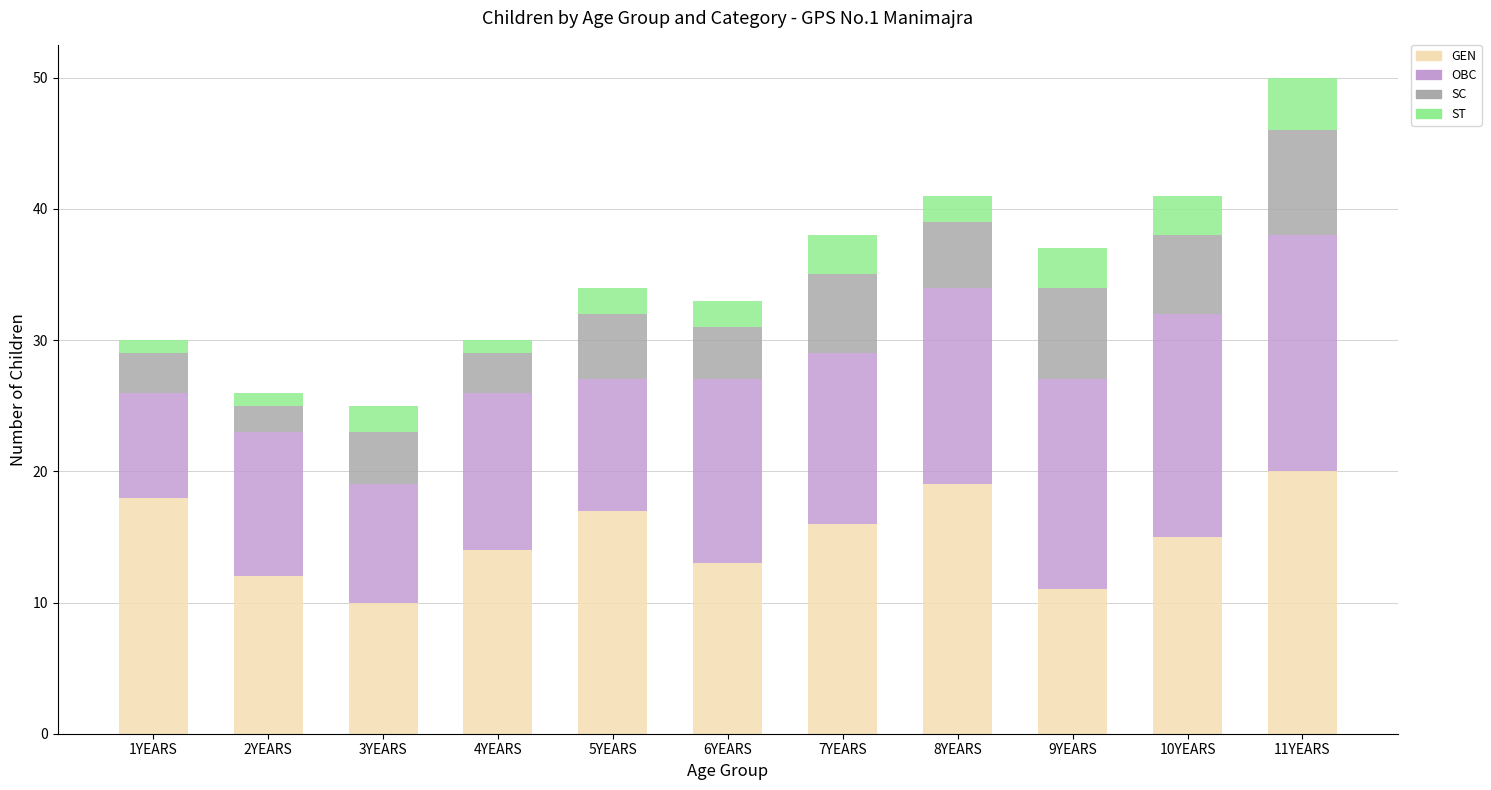

At which category is the sum across all series the highest?

11YEARS